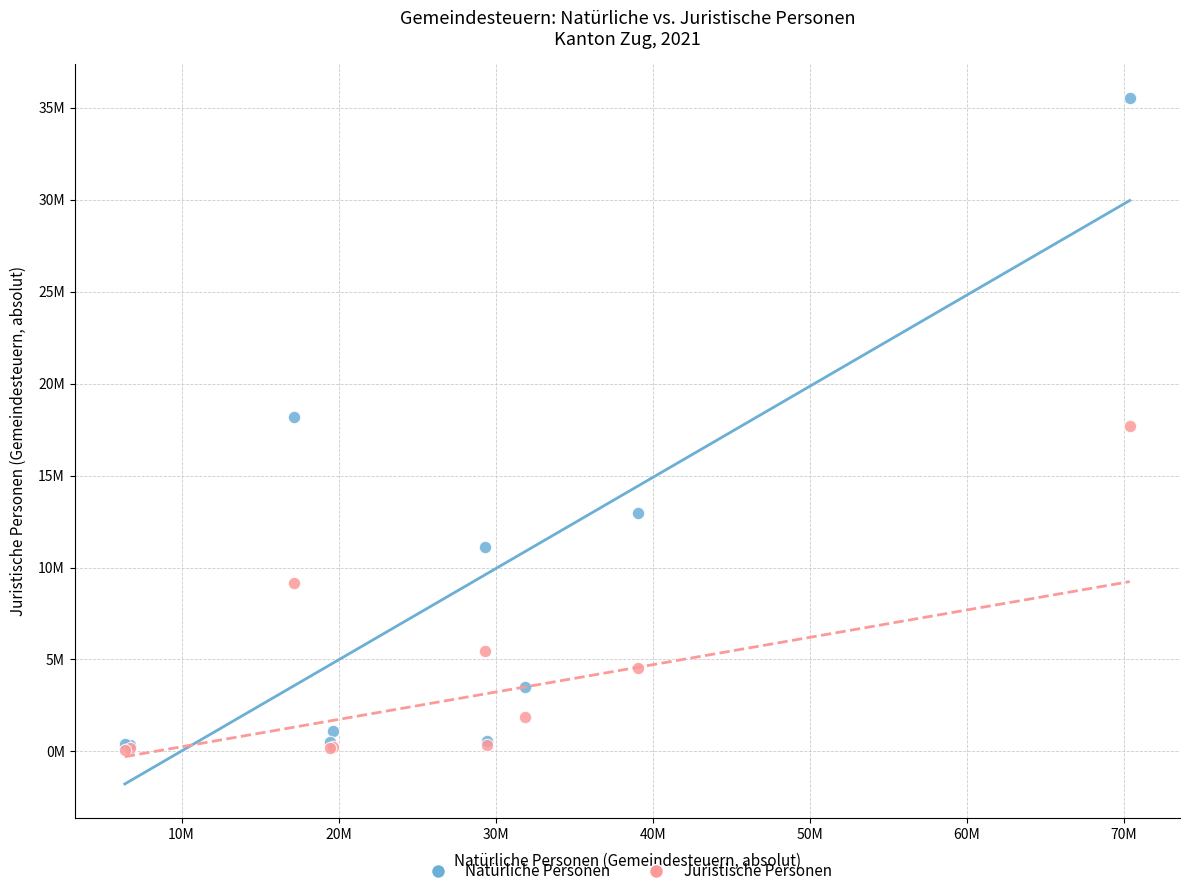

Which series contains the highest Y value?

Natürliche Personen